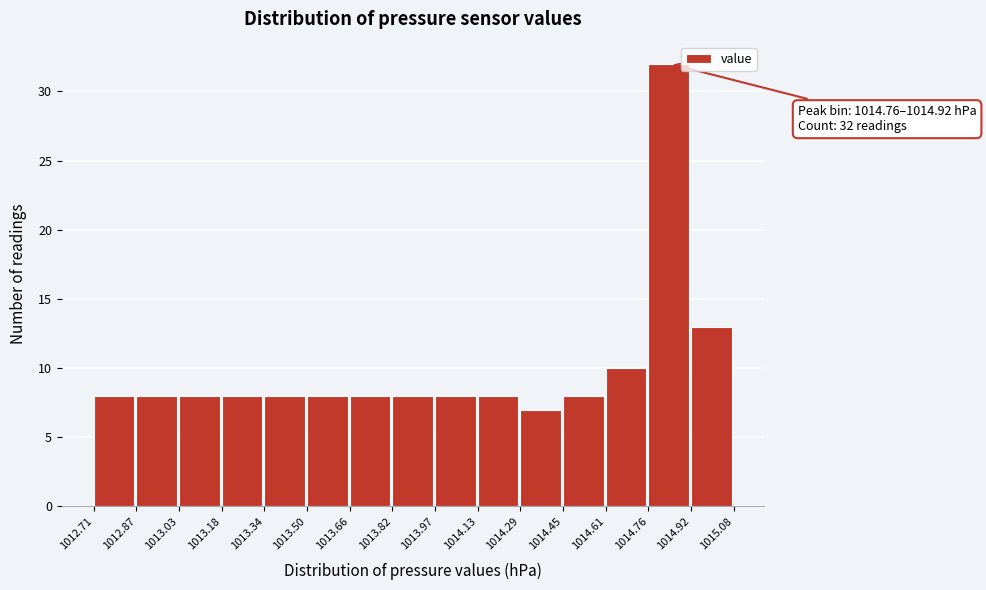

Over which range of the x-axis is the bar tallest?

1014.76 to 1014.92